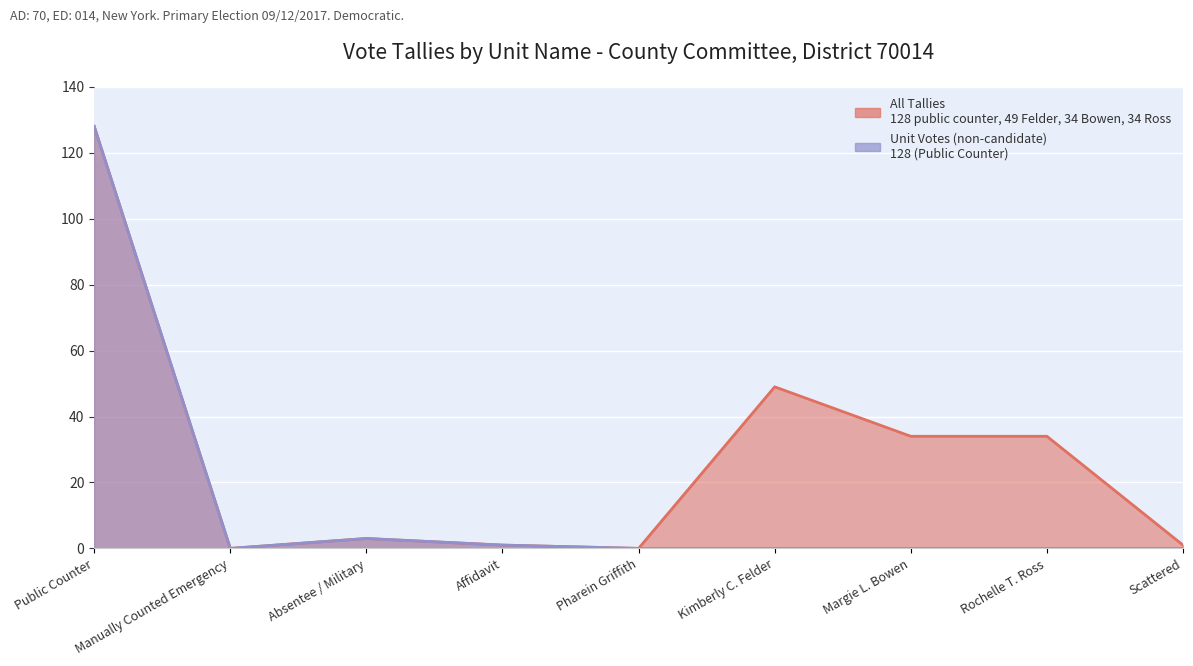

What is the difference between the values at Public Counter and Scattered?

128